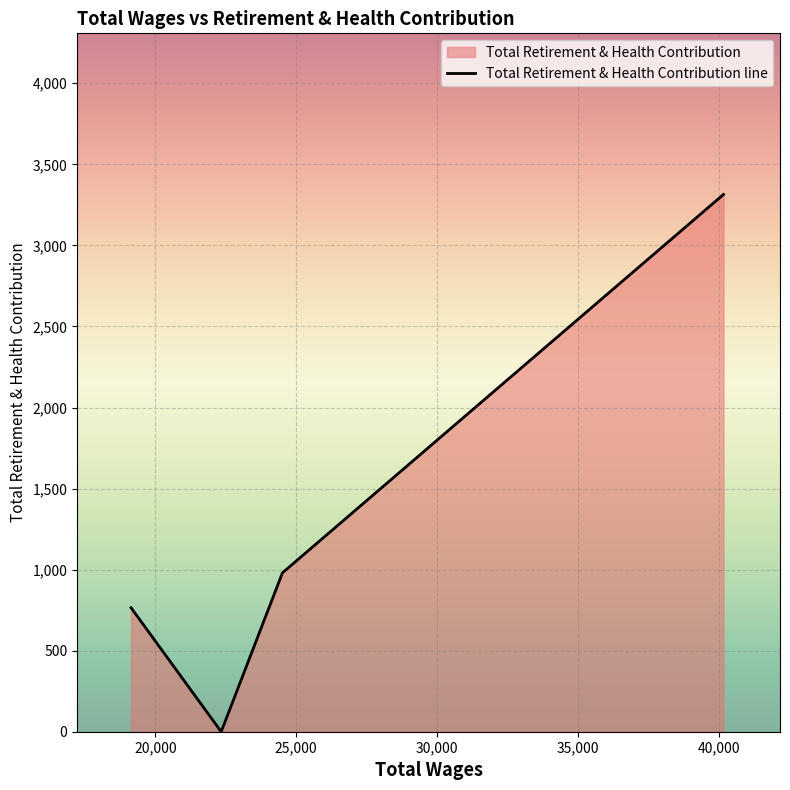

At which category does the chart reach its minimum across all series?

22336.0